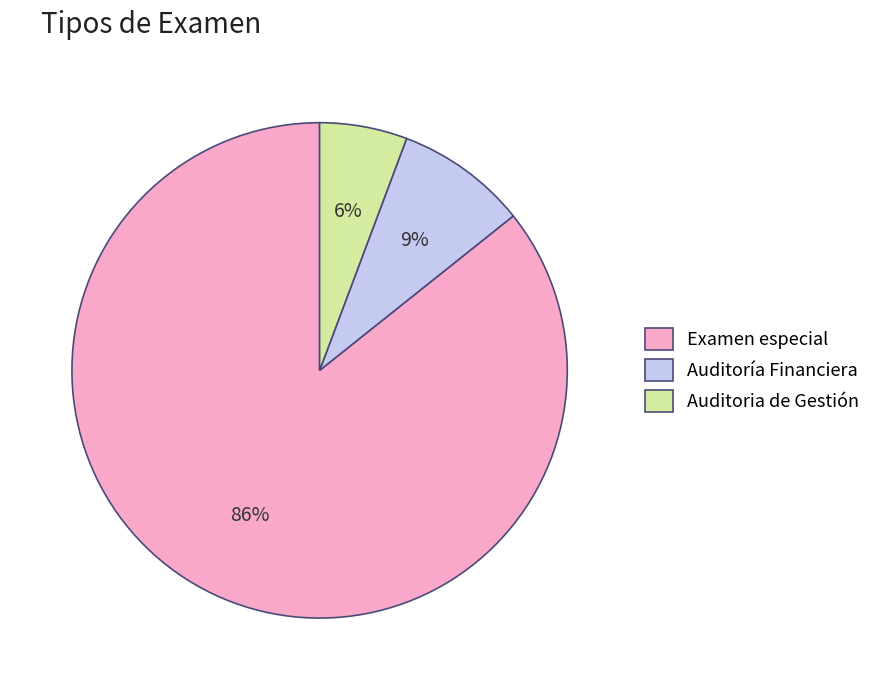

Combined, do Auditoría Financiera and Auditoria de Gestión account for over 50%?

No